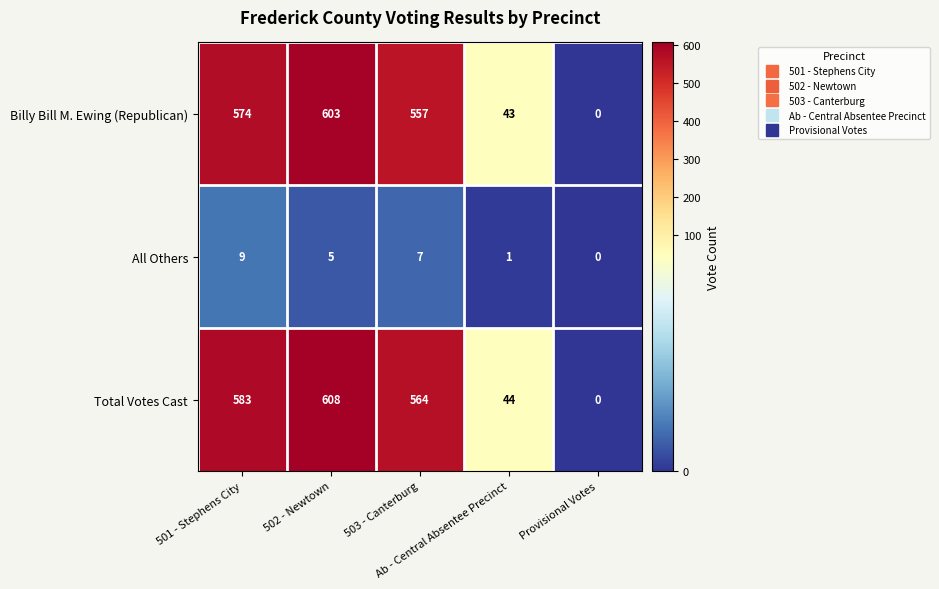

What is the difference between the maximum and minimum values in the Billy Bill M. Ewing (Republican) series?

603